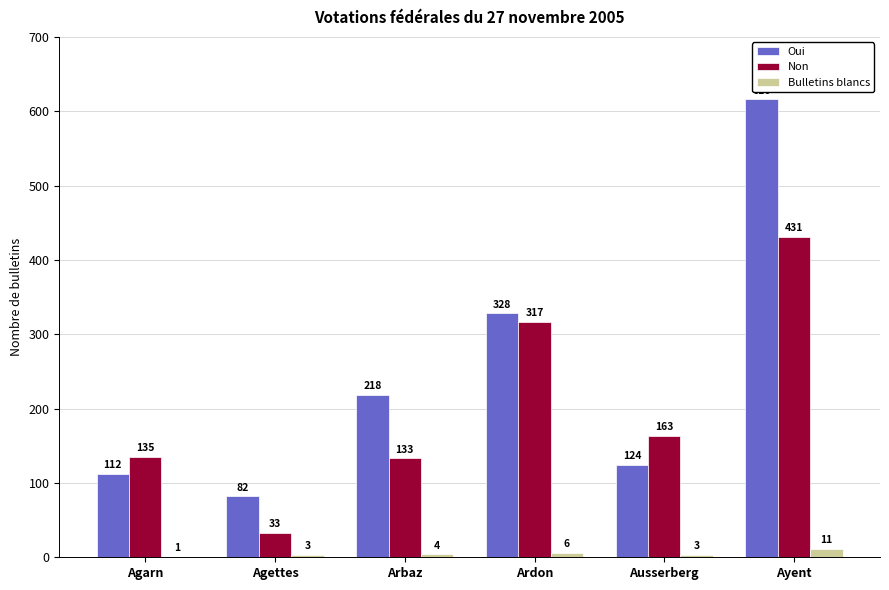

Which series has the largest total across all categories?

Oui